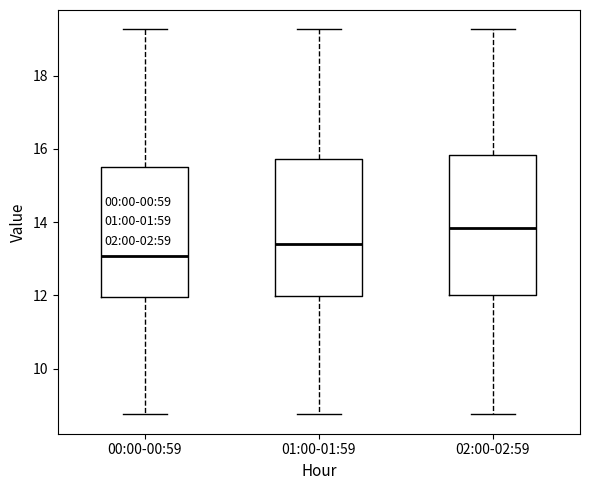

Which box's median line is the highest?

02:00-02:59